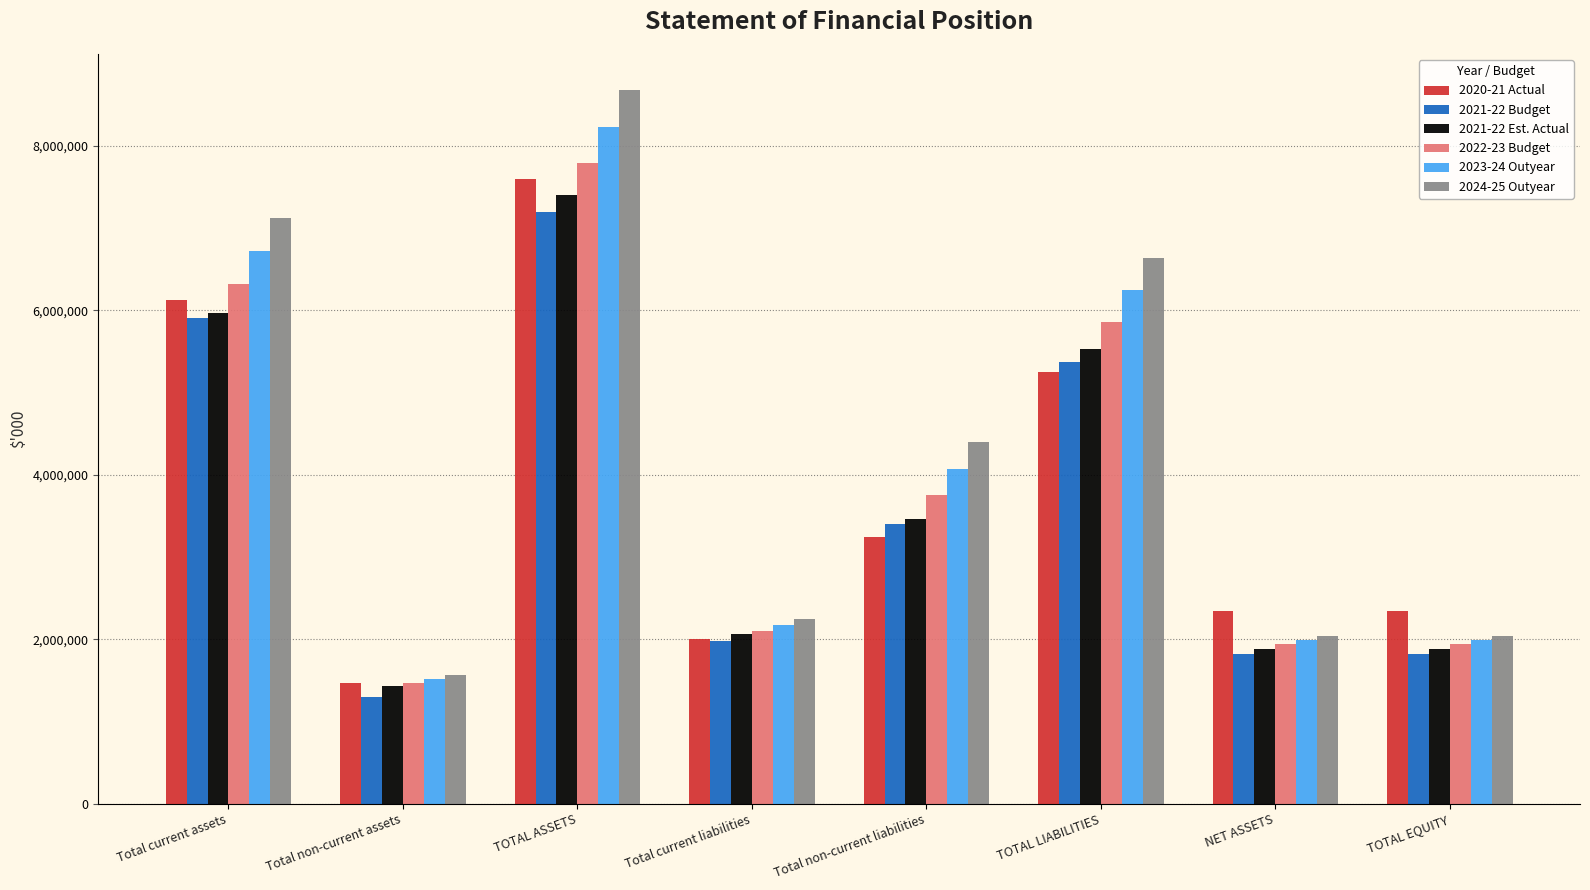

Which series changed the most between TOTAL ASSETS and TOTAL EQUITY?

2024-25 Outyear